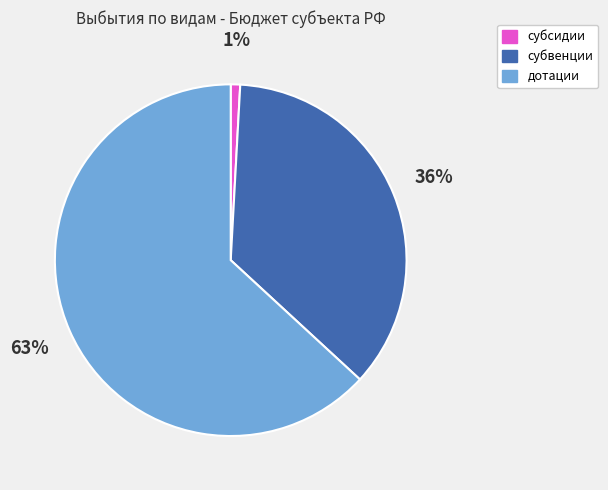

To the nearest percent, what portion does субвенции represent?

36%